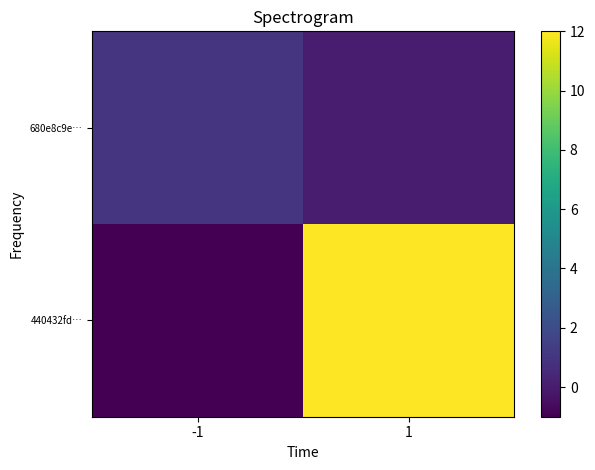

Count the number of categories in the chart.

2